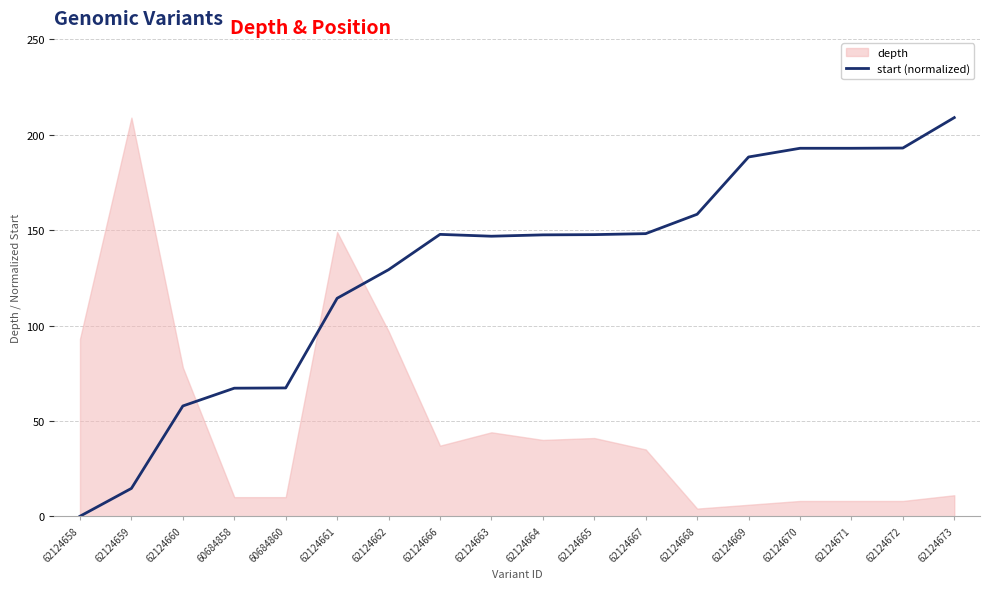

Where is start (normalized) nearest to the value 104?

62124661